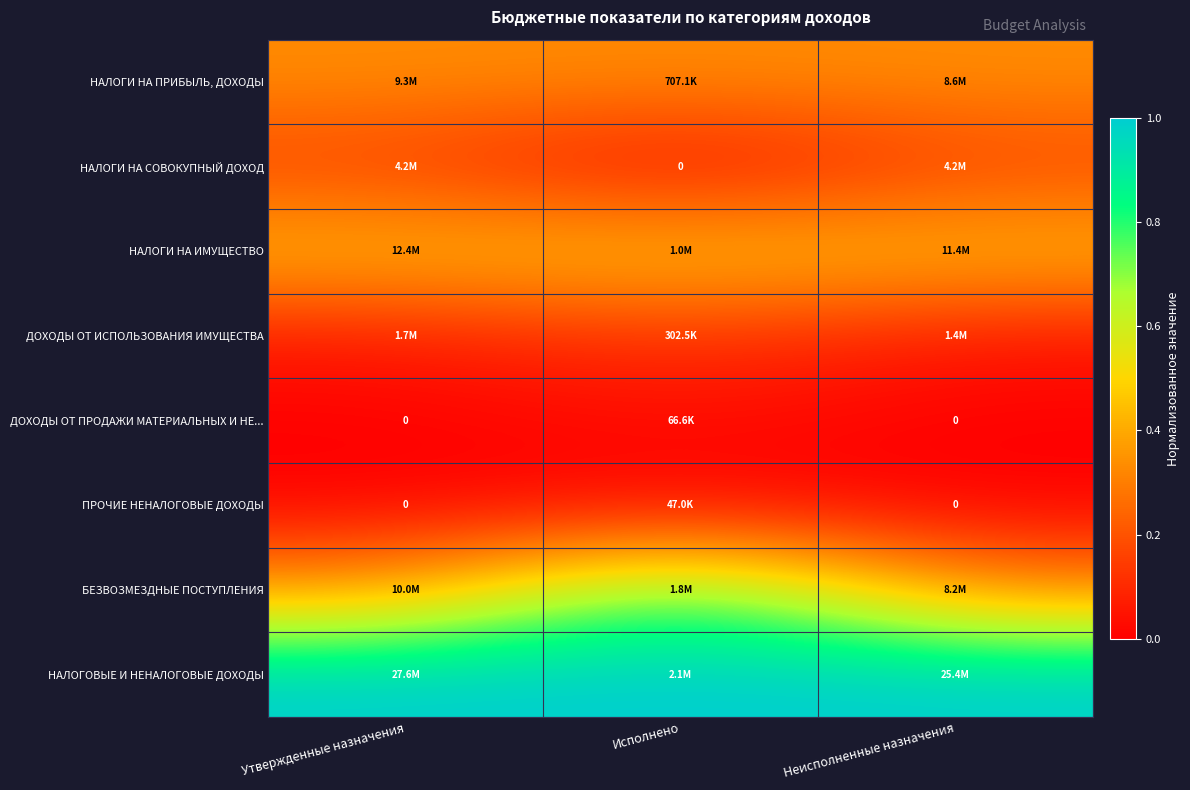

Which category has the highest value across all series?

Утвержденные назначения